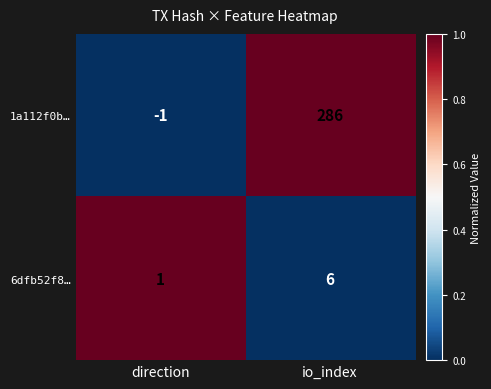

How many series are shown in this chart?

2